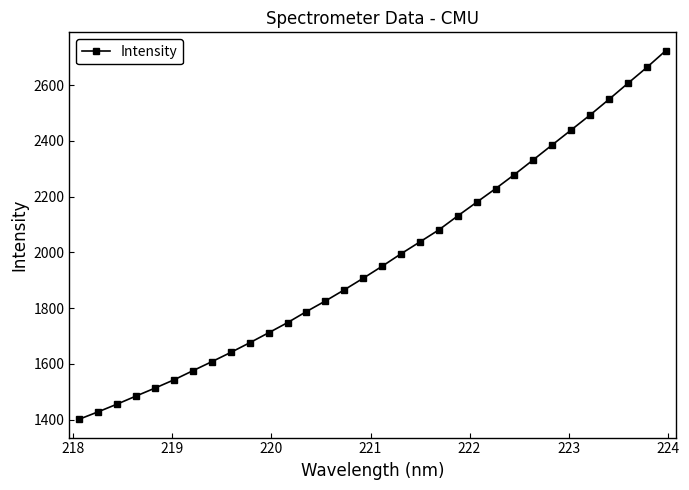

How many distinct data groups are displayed?

1